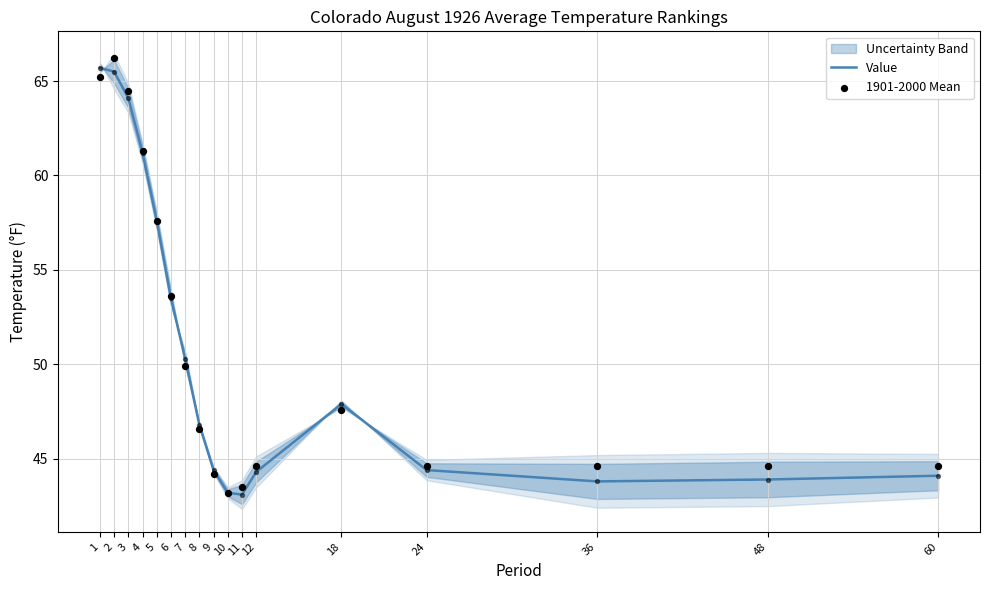

At how many categories does at least one series exceed 44?

15